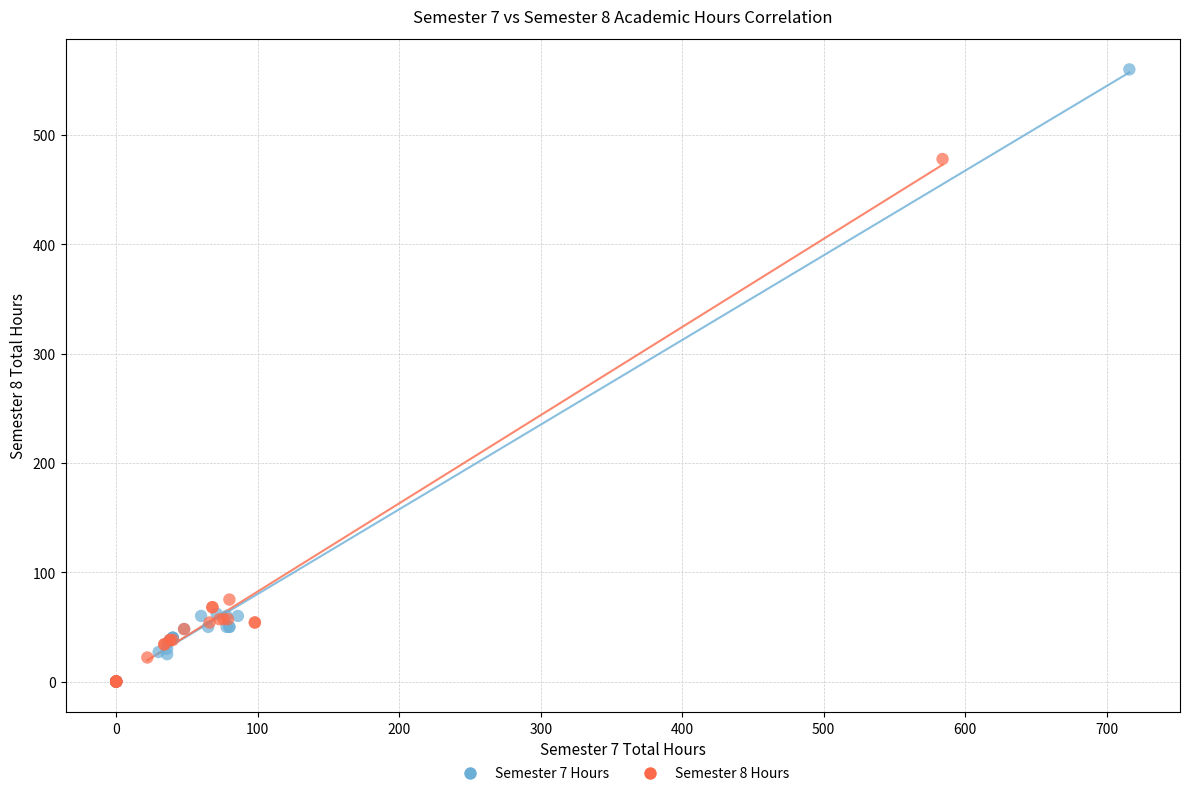

Which series has the widest spread of Y values?

Semester 7 Hours